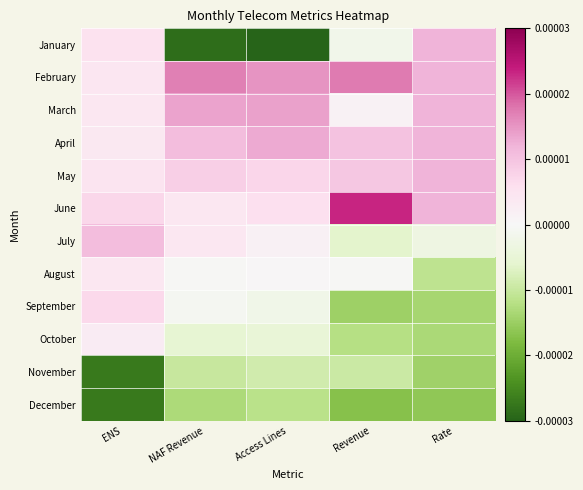

What is the difference between the highest and lowest values at Rate?

2.3